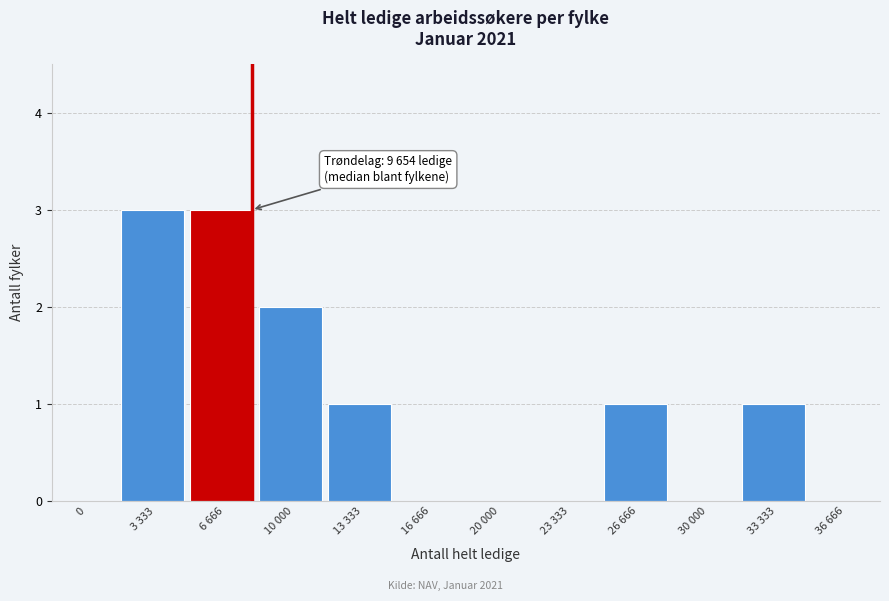

Reading left to right, what are all the values shown in this chart?

0=0	3 333=3	6 666=3	10 000=2	13 333=1	16 666=0	20 000=0	23 333=0	26 666=1	30 000=0	33 333=1	36 666=0